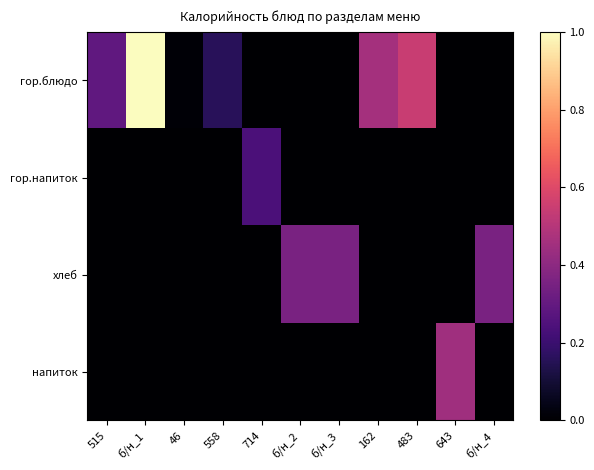

Reading left to right, what are all the values shown in this chart?

гор.блюдо: 515=0.3	б/н_1=1.0	46=0.0	558=0.2	714=0.0	б/н_2=0.0	б/н_3=0.0	162=0.5	483=0.5	643=0.0	б/н_4=0.0
гор.напиток: 515=0.0	б/н_1=0.0	46=0.0	558=0.0	714=0.2	б/н_2=0.0	б/н_3=0.0	162=0.0	483=0.0	643=0.0	б/н_4=0.0
хлеб: 515=0.0	б/н_1=0.0	46=0.0	558=0.0	714=0.0	б/н_2=0.4	б/н_3=0.4	162=0.0	483=0.0	643=0.0	б/н_4=0.4
напиток: 515=0.0	б/н_1=0.0	46=0.0	558=0.0	714=0.0	б/н_2=0.0	б/н_3=0.0	162=0.0	483=0.0	643=0.4	б/н_4=0.0